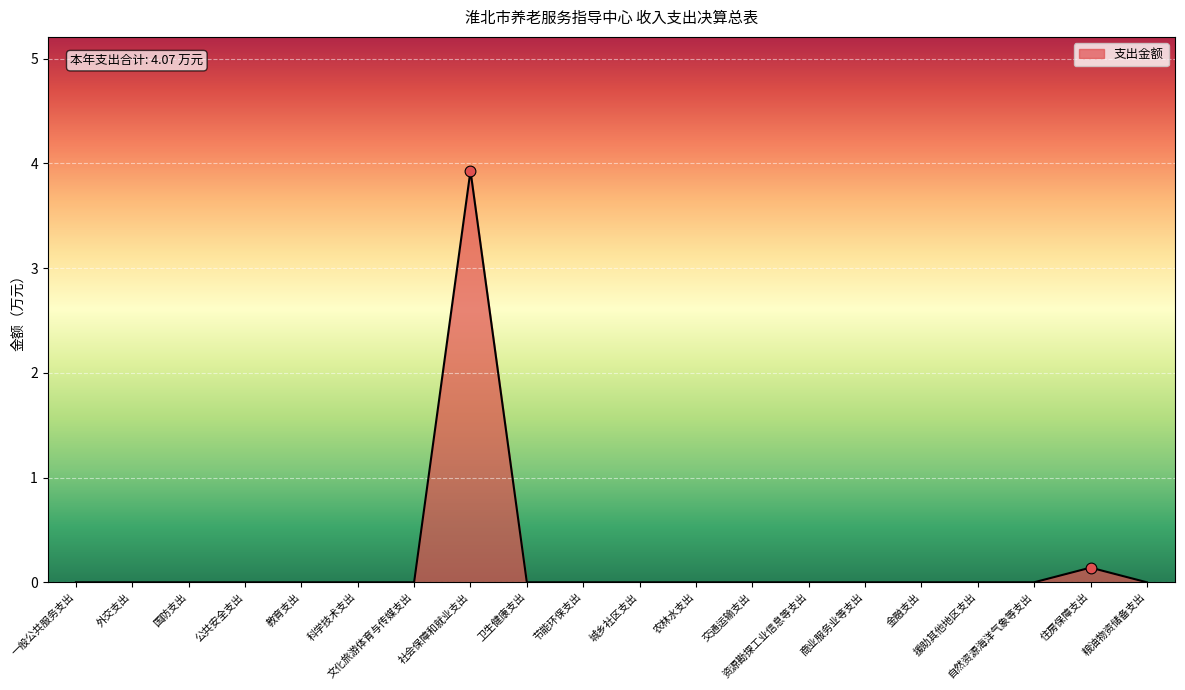

Which has a higher value, 粮油物资储备支出 or 社会保障和就业支出?

社会保障和就业支出